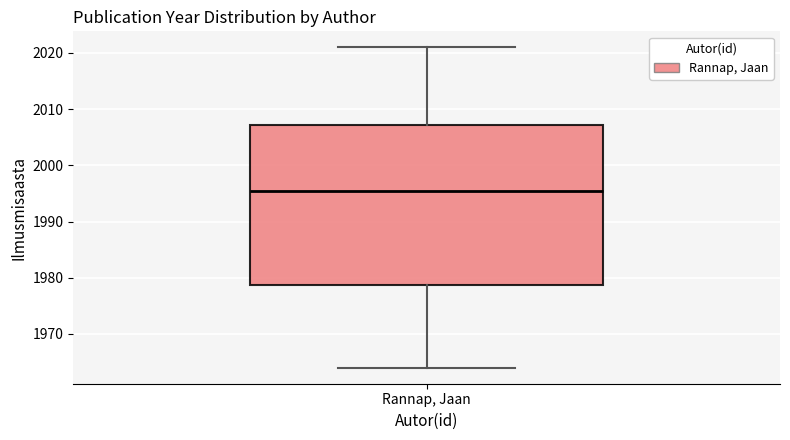

Transcribe this box plot: give where the median line is, the range the box spans, and where the two whiskers end, as read against the y-axis. The values are not printed on the chart, so give them approximately, as read against the axis.

median 1996, box 1979 to 2007, whiskers 1964 to 2021